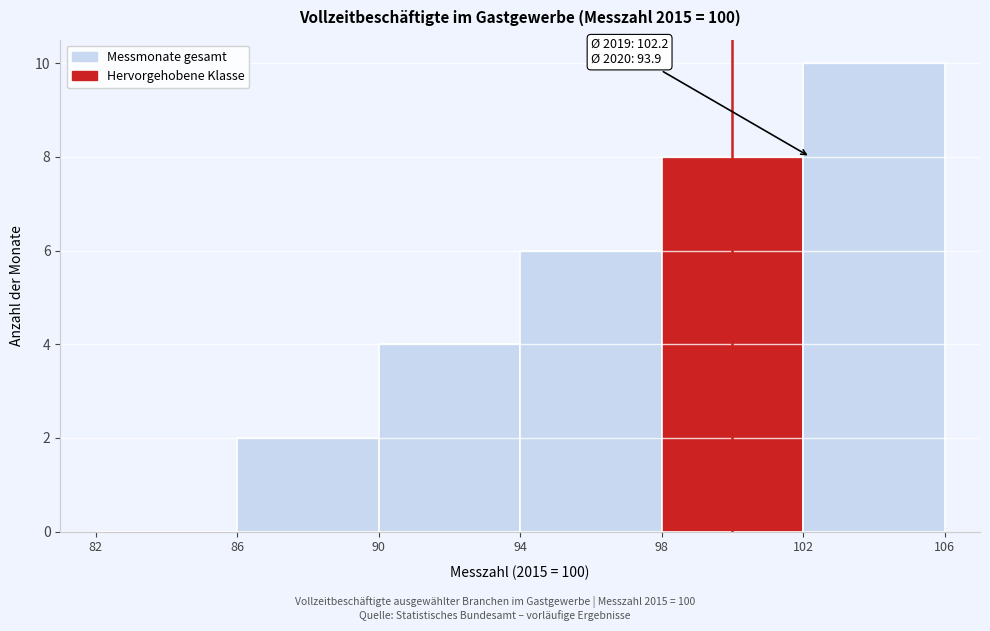

Which range on the x-axis has the tallest bar?

102 to 106